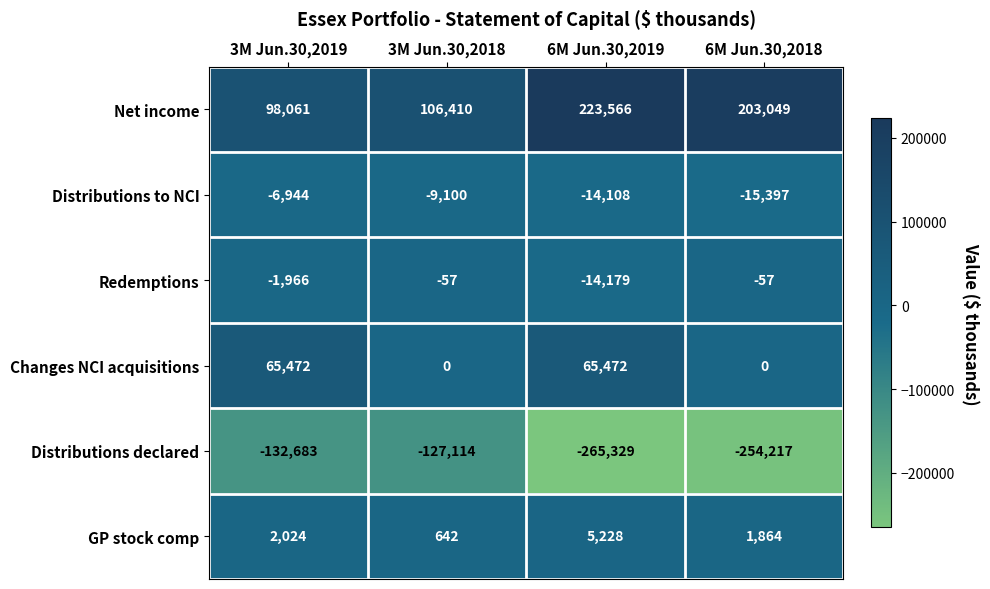

List the series in order of their peak value, highest first.

Net income, Changes NCI acquisitions, GP stock comp, Redemptions, Distributions to NCI, Distributions declared